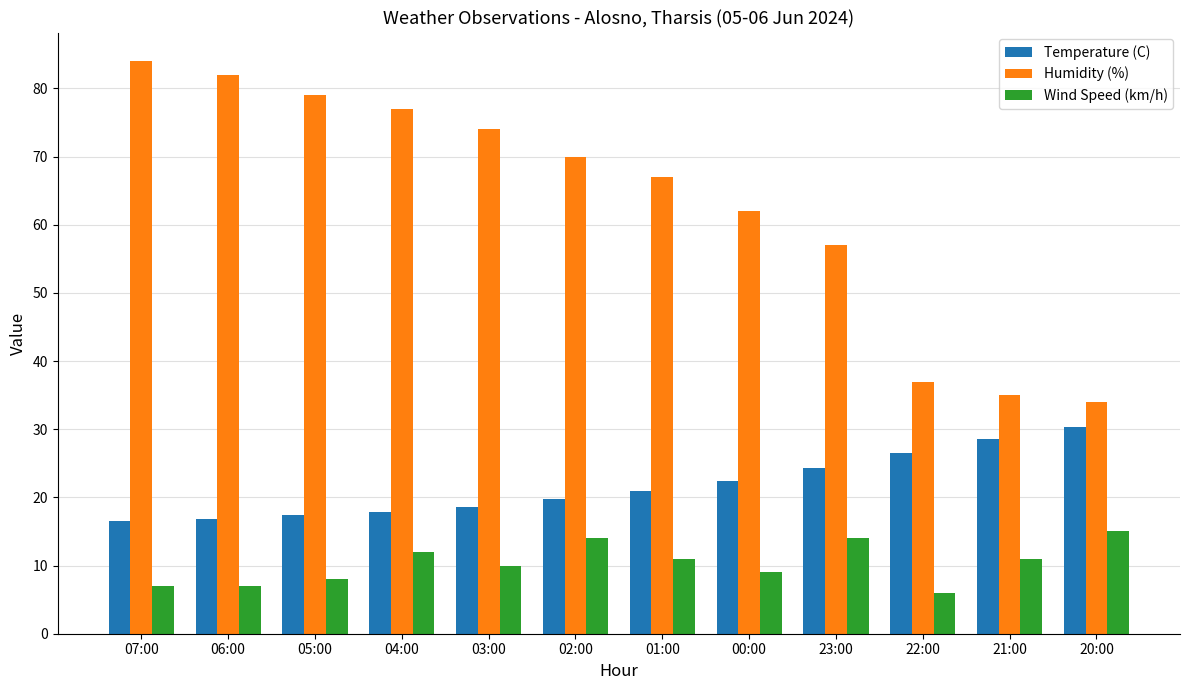

Is it true that Wind Speed (km/h) equals 11.0 at 01:00?

True